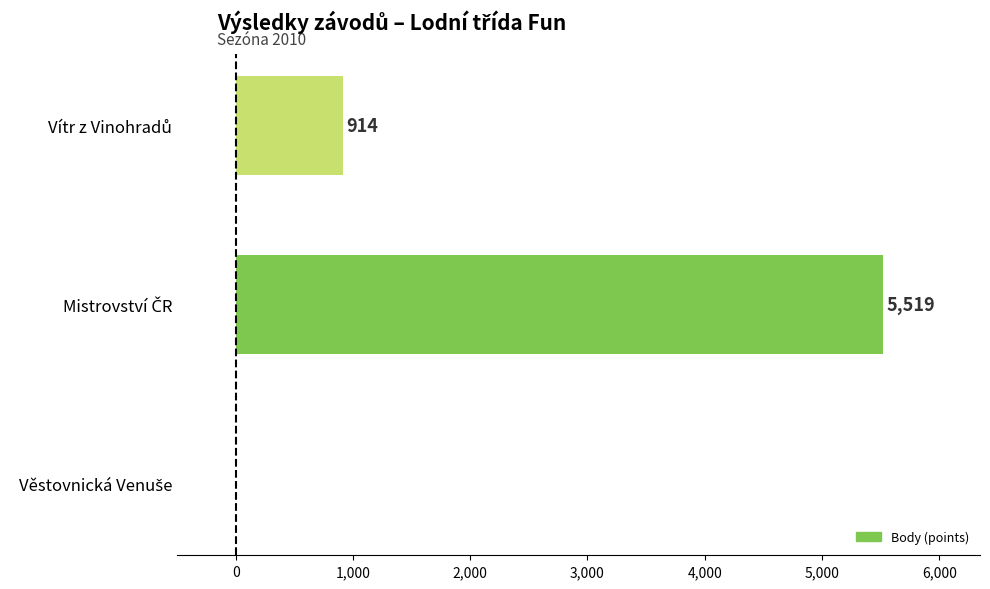

How many positive values are there?

2